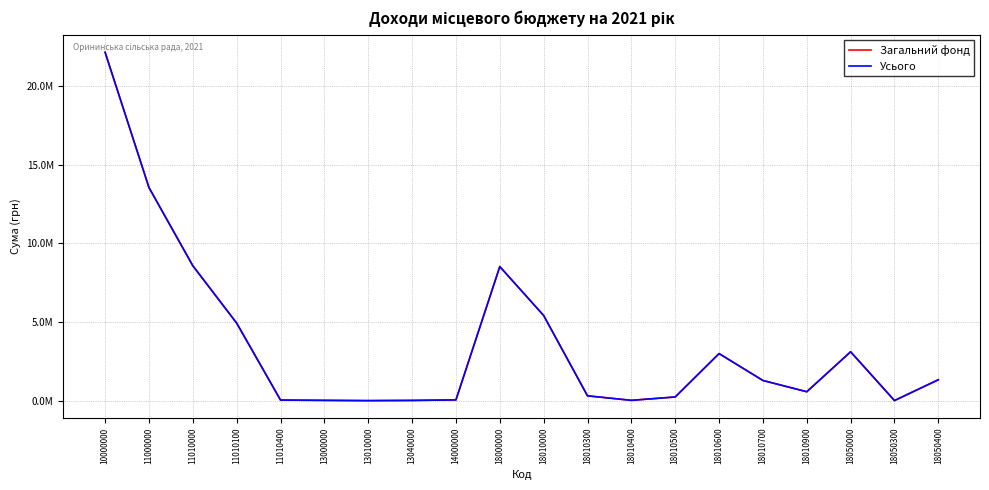

Is this an area chart (filled region under the line)?

No